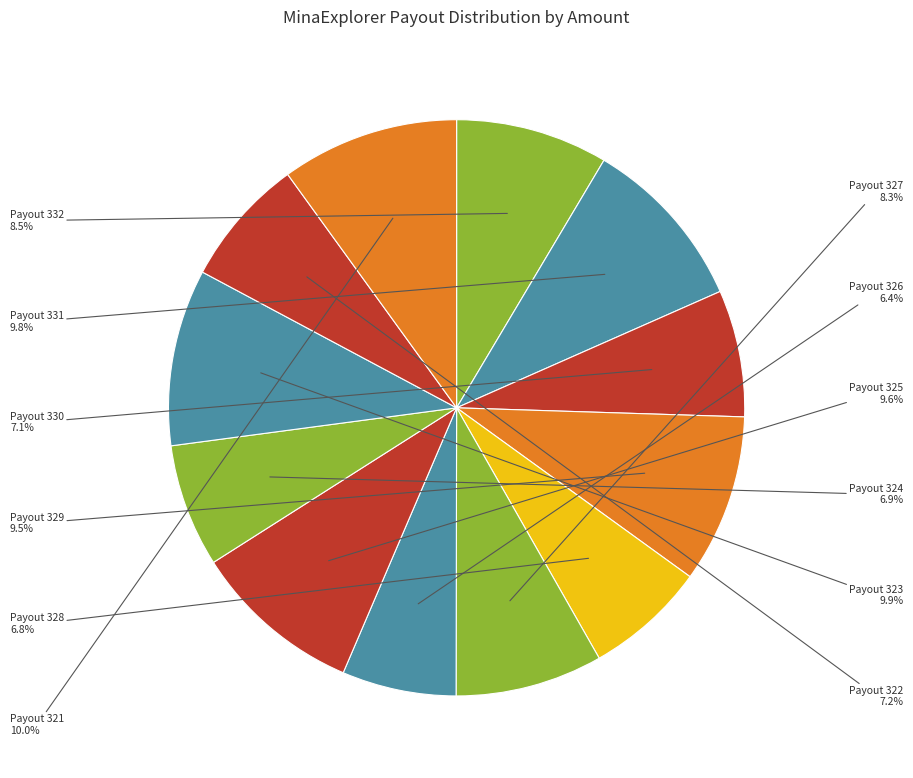

Is Payout 328 the majority of the pie?

No